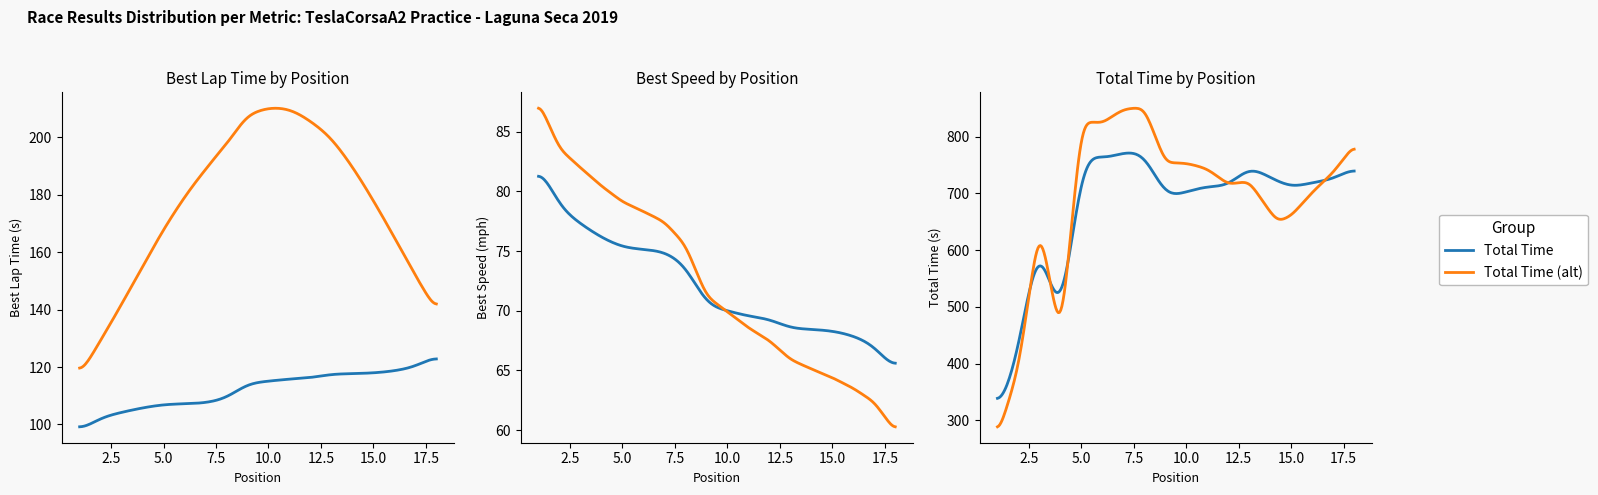

How many lines are shown in the chart?

6